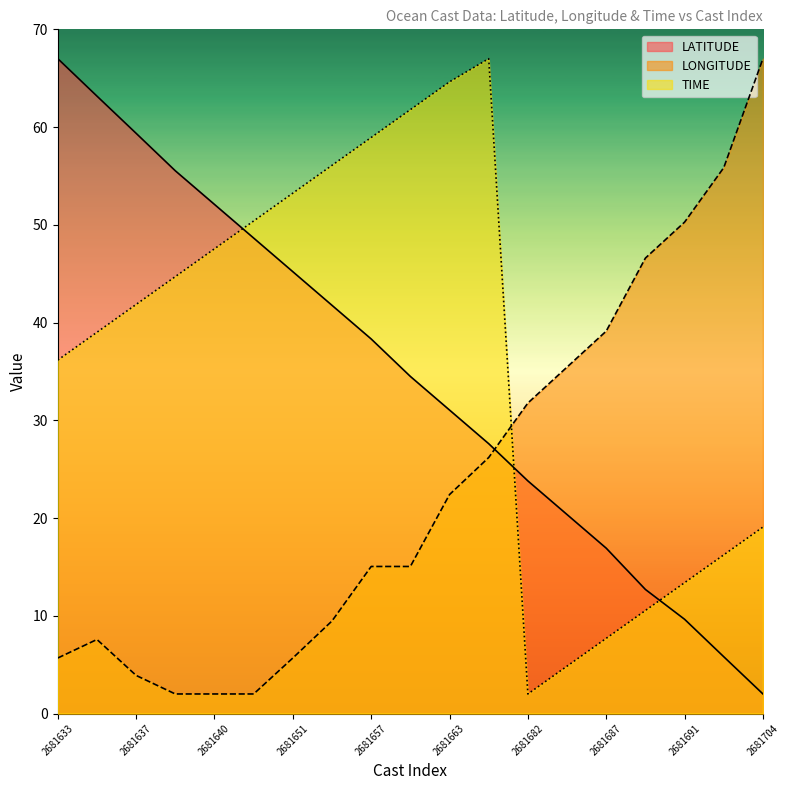

What is the difference between the highest and lowest values at 8?

61.3